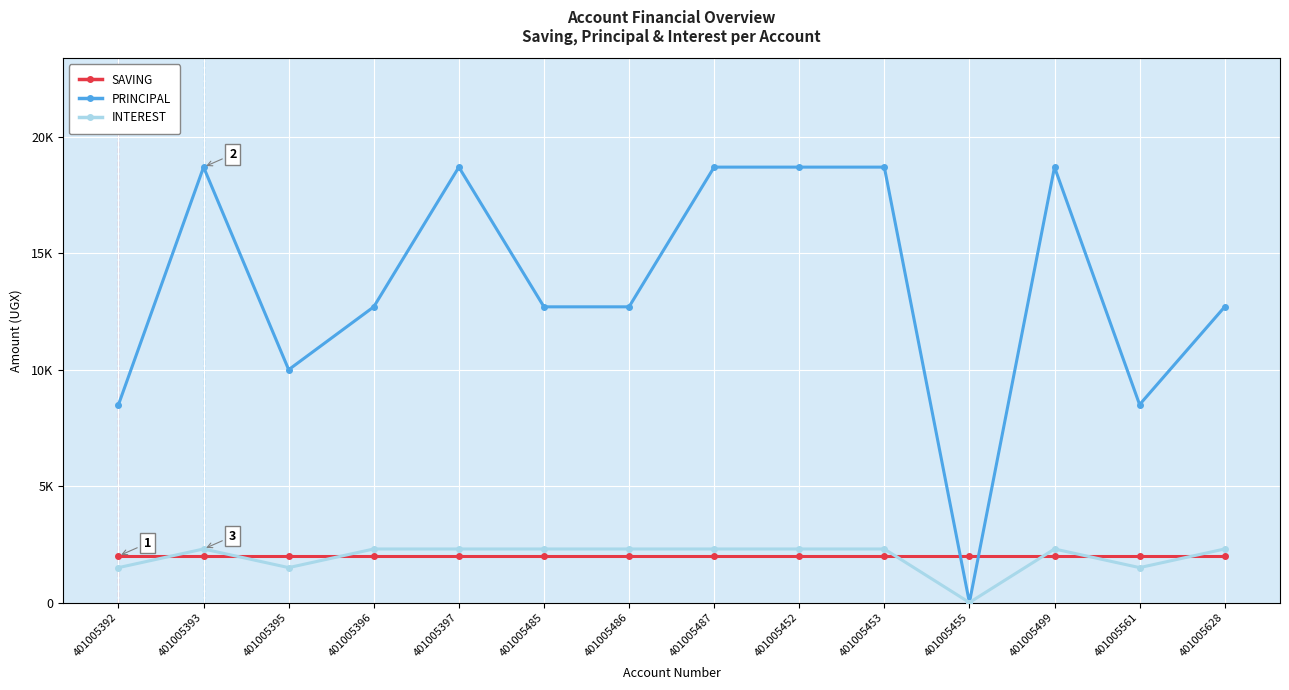

True or false: PRINCIPAL has a value of 5237 at 401005452.

False